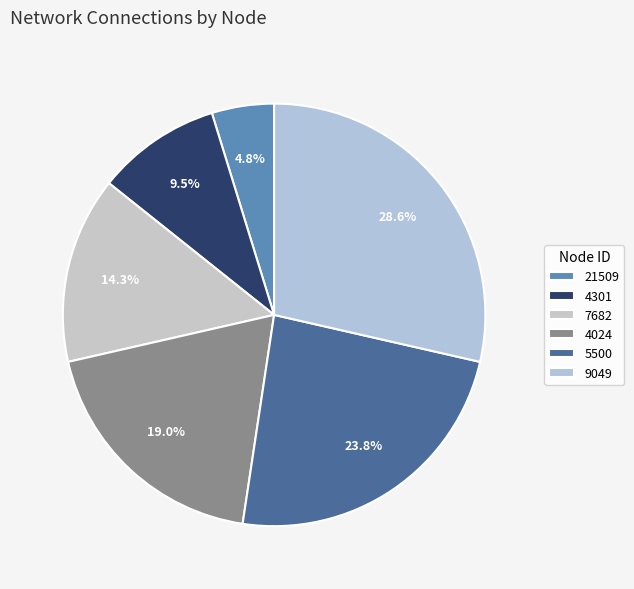

Does 7682 account for over 50% of the chart?

No